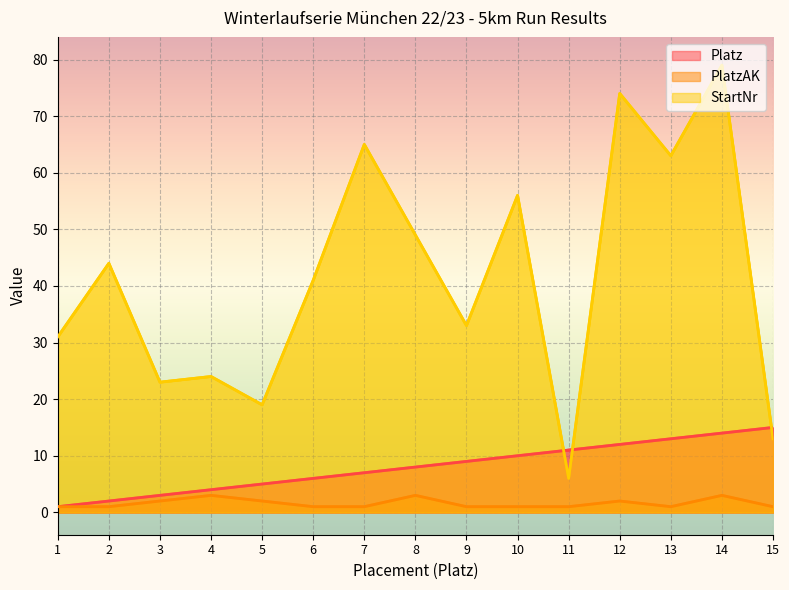

What is the difference between the second highest and minimum values in the Platz series?

13